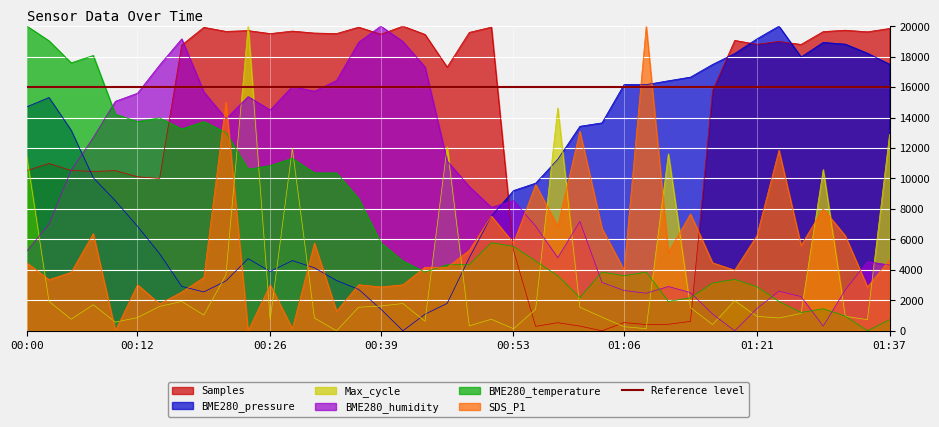

Rank the series by their maximum value, from highest to lowest.

Samples, BME280_pressure, BME280_humidity, BME280_temperature, Max_cycle, SDS_P1